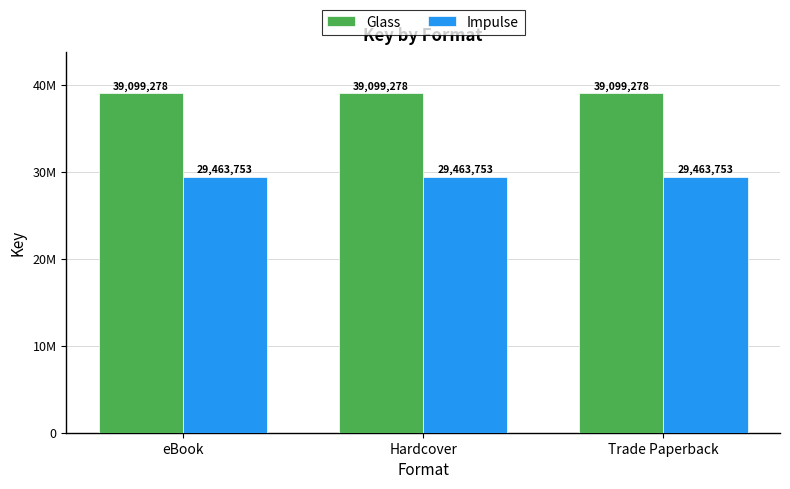

Which has a higher value, eBook or Trade Paperback?

eBook